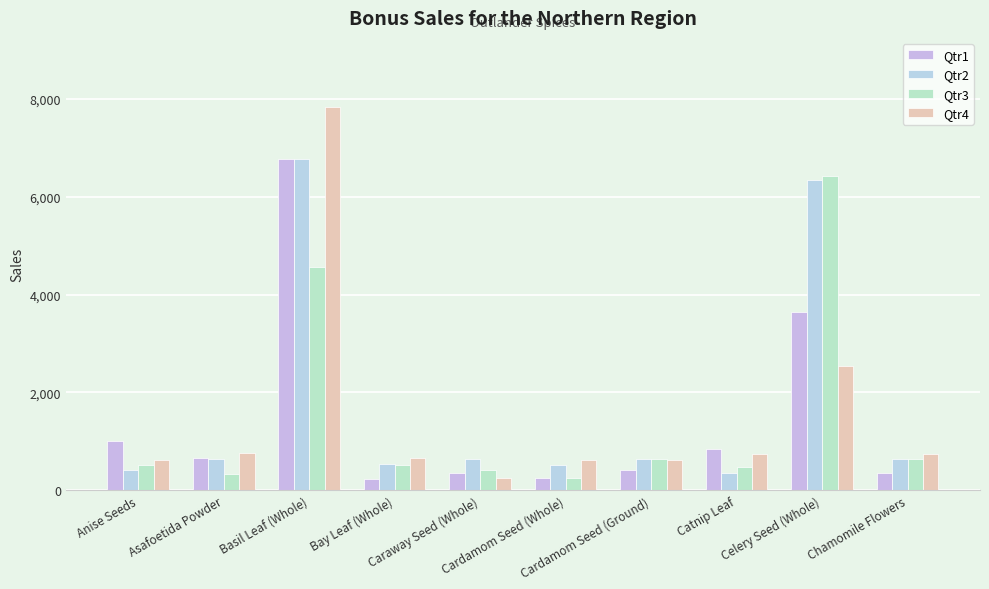

Reading left to right, what are all the values shown in this chart?

Qtr1: Anise Seeds=1000	Asafoetida Powder=654	Basil Leaf (Whole)=6778	Bay Leaf (Whole)=233	Caraway Seed (Whole)=354	Cardamom Seed (Whole)=255	Cardamom Seed (Ground)=422	Catnip Leaf=854	Celery Seed (Whole)=3634	Chamomile Flowers=356
Qtr2: Anise Seeds=423	Asafoetida Powder=634	Basil Leaf (Whole)=6760	Bay Leaf (Whole)=532	Caraway Seed (Whole)=633	Cardamom Seed (Whole)=525	Cardamom Seed (Ground)=642	Catnip Leaf=364	Celery Seed (Whole)=6344	Chamomile Flowers=634
Qtr3: Anise Seeds=521	Asafoetida Powder=326	Basil Leaf (Whole)=4568	Bay Leaf (Whole)=525	Caraway Seed (Whole)=422	Cardamom Seed (Whole)=252	Cardamom Seed (Ground)=642	Catnip Leaf=474	Celery Seed (Whole)=6423	Chamomile Flowers=632
Qtr4: Anise Seeds=625	Asafoetida Powder=754	Basil Leaf (Whole)=7834	Bay Leaf (Whole)=652	Caraway Seed (Whole)=255	Cardamom Seed (Whole)=624	Cardamom Seed (Ground)=624	Catnip Leaf=743	Celery Seed (Whole)=2546	Chamomile Flowers=743